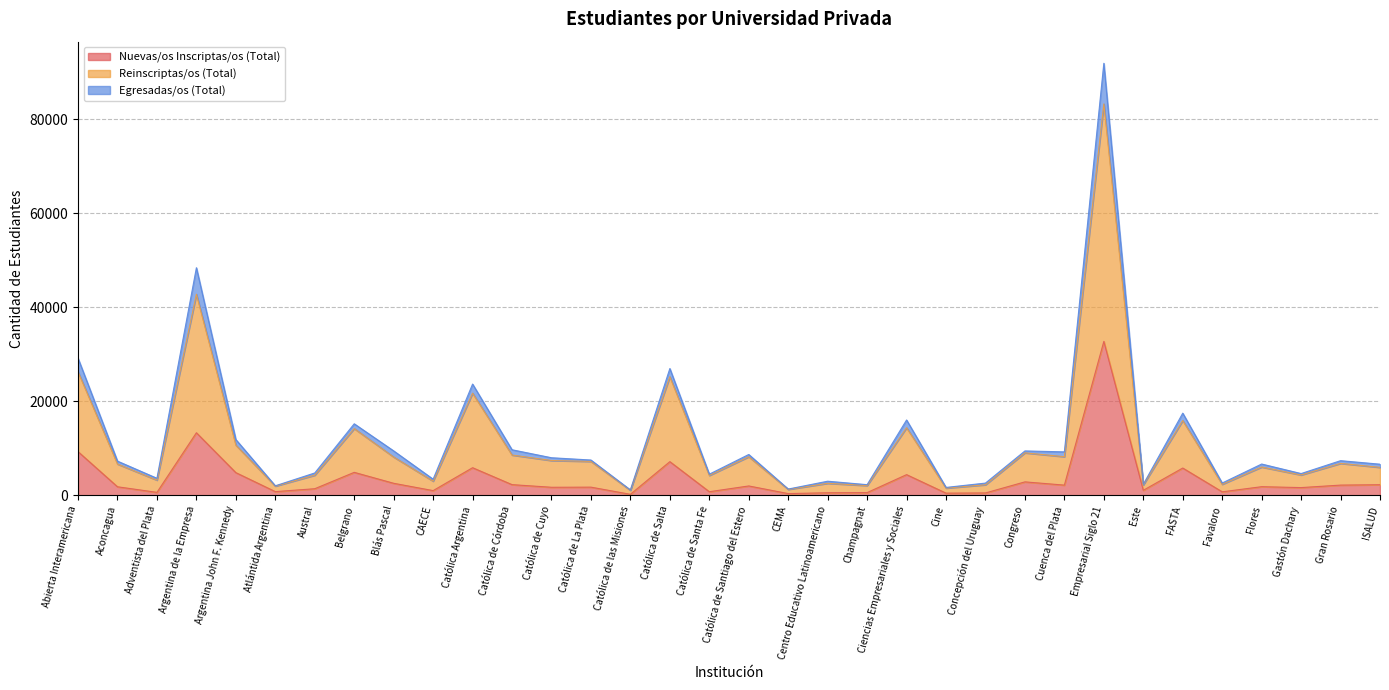

Which category has the lowest value across all series?

Católica de las Misiones